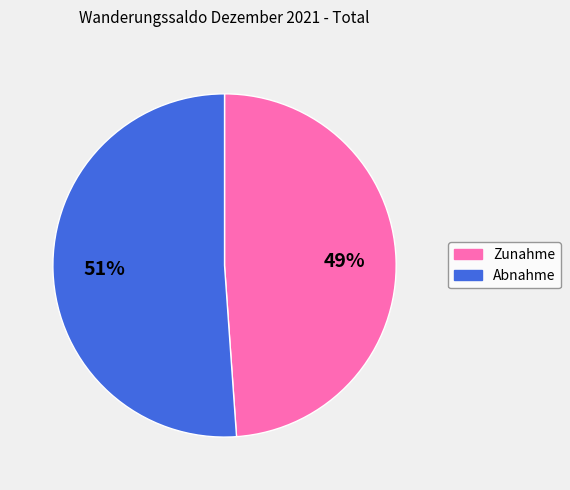

Which category has the biggest portion of the pie?

Abnahme